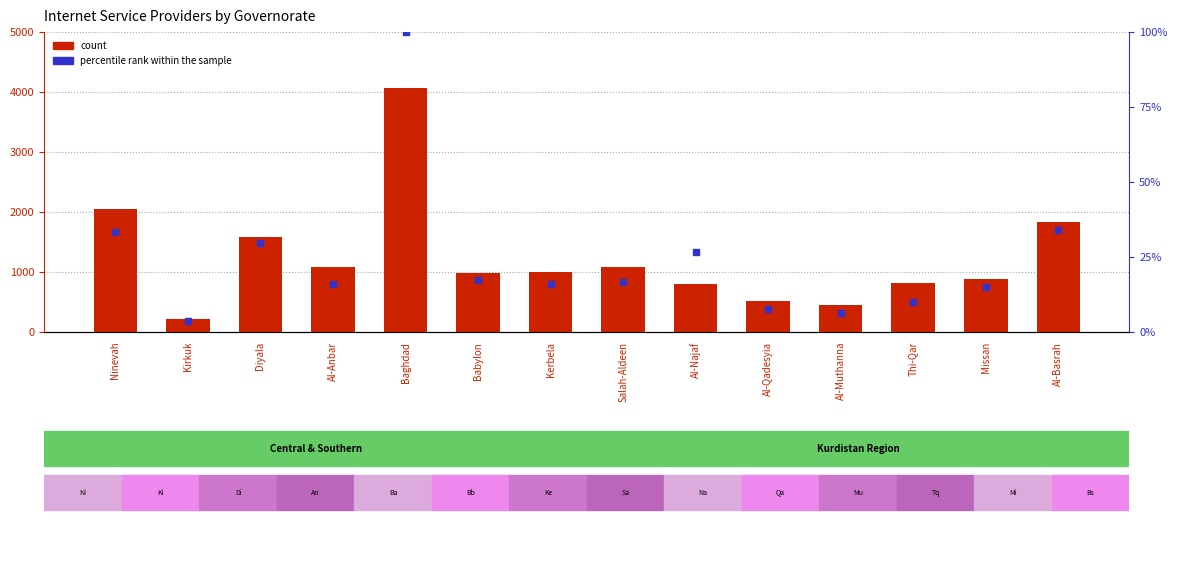

Is the value of count at Salah-Aldeen greater than the value of percentile rank within the sample at Babylon?

Yes